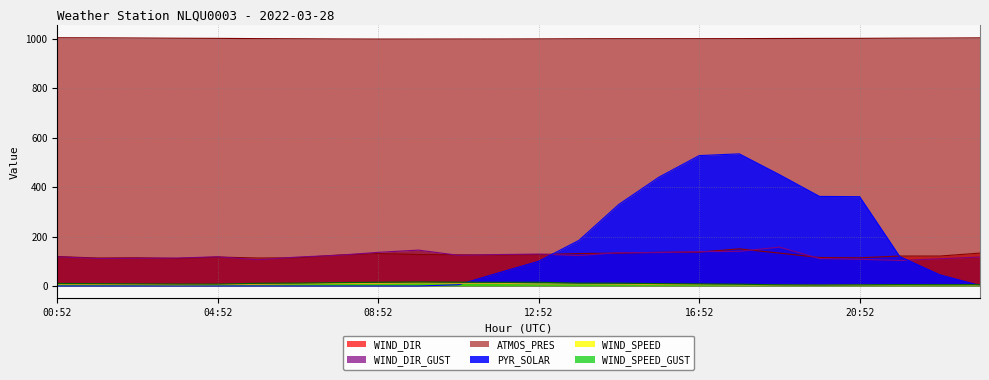

Which series has the widest spread of values?

PYR_SOLAR